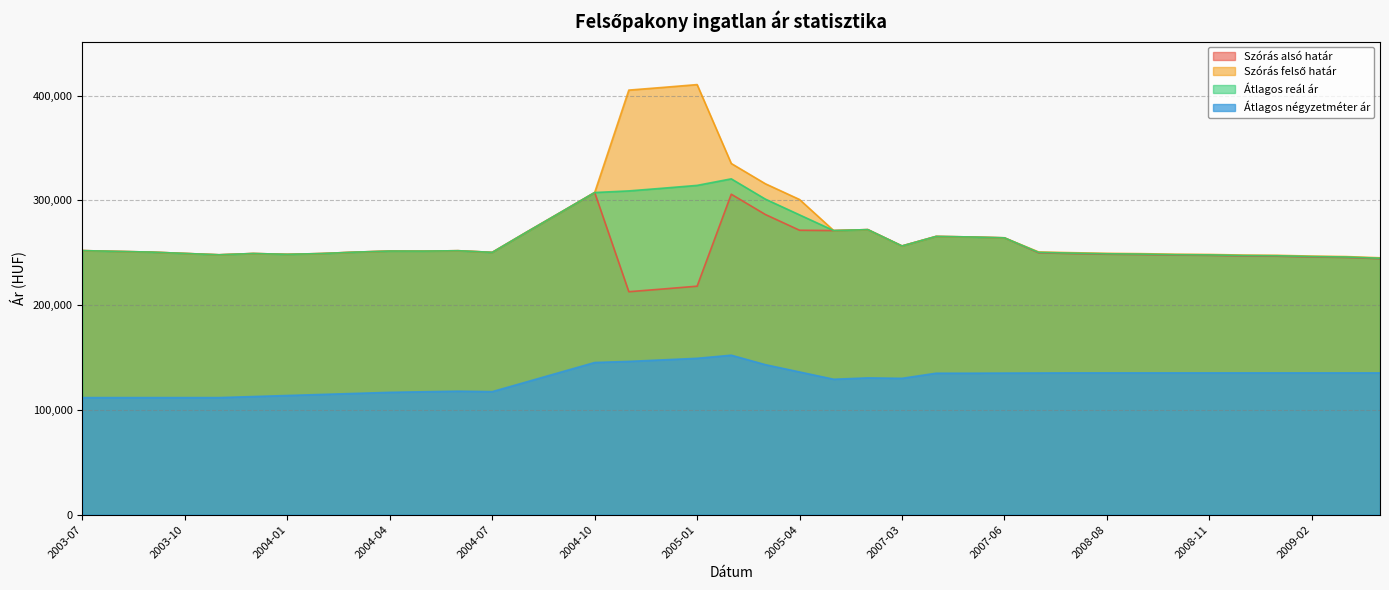

Which category has the highest value in the Átlagos négyzetméter ár series?

2005-02